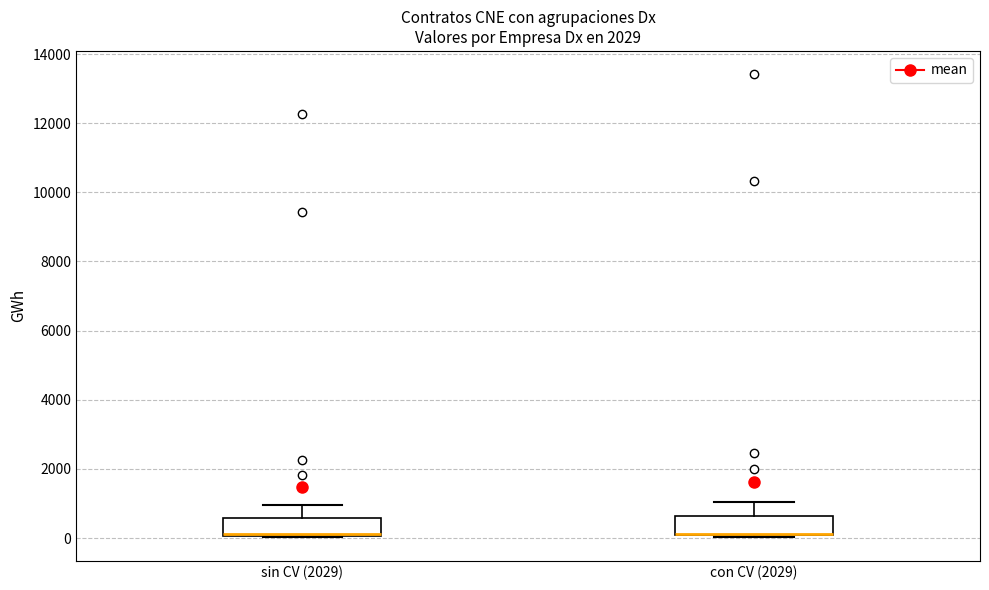

Reading left to right, read every box against the y-axis: the position of its median line, the range the box covers, and the ends of its whiskers. The values are not printed on the chart, so give them approximately, as read against the axis.

sin CV (2029): median 200 (drawn on the box's lower edge), box 0 to 600, whiskers 0 to 1000
con CV (2029): median 200 (drawn on the box's lower edge), box 0 to 600, whiskers 0 to 1000